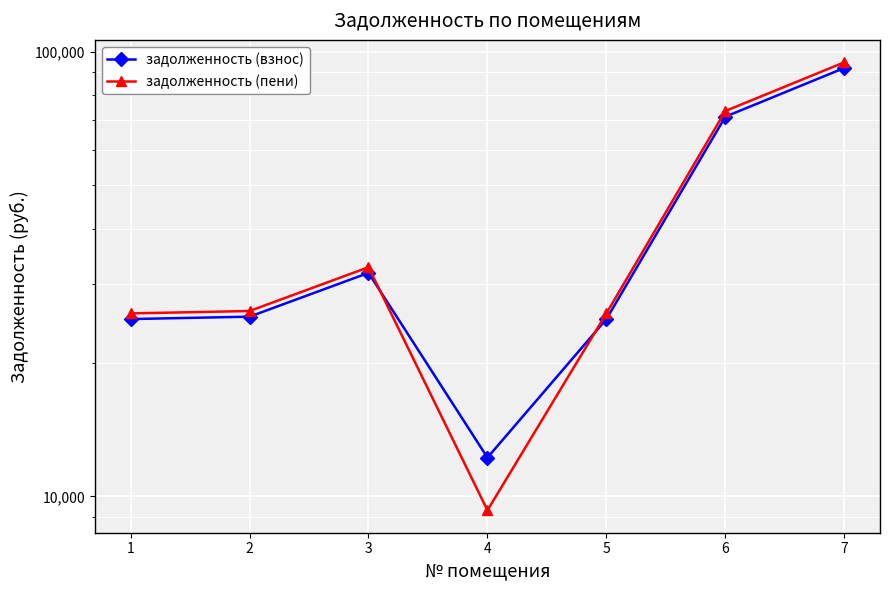

Rank the series by their average value, from lowest to highest.

задолженность (взнос), задолженность (пени)